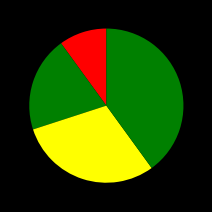

How many slices are in this pie chart?

4